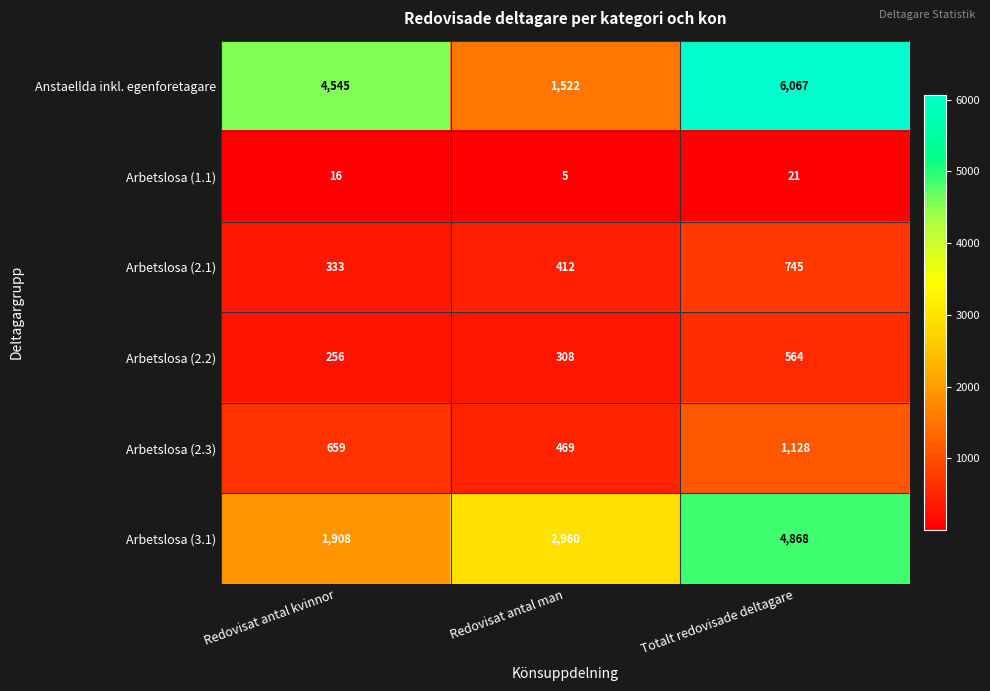

How many categories are shown in the chart?

3